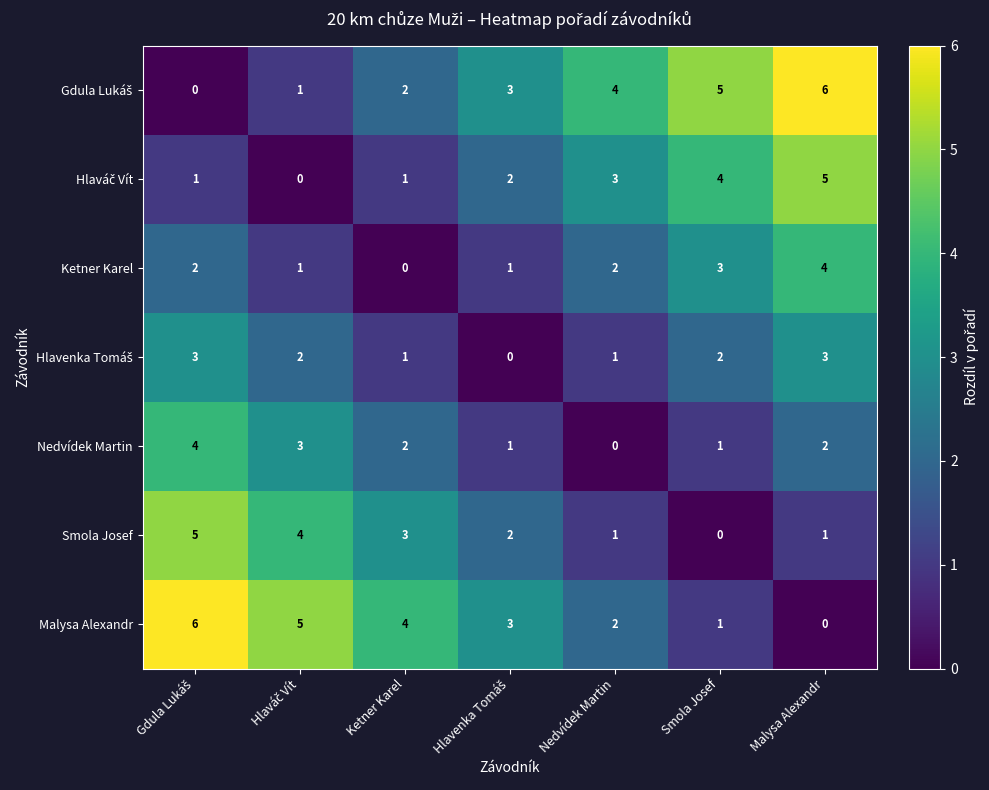

The Smola Josef series shows -2 at Smola Josef. True or false?

False